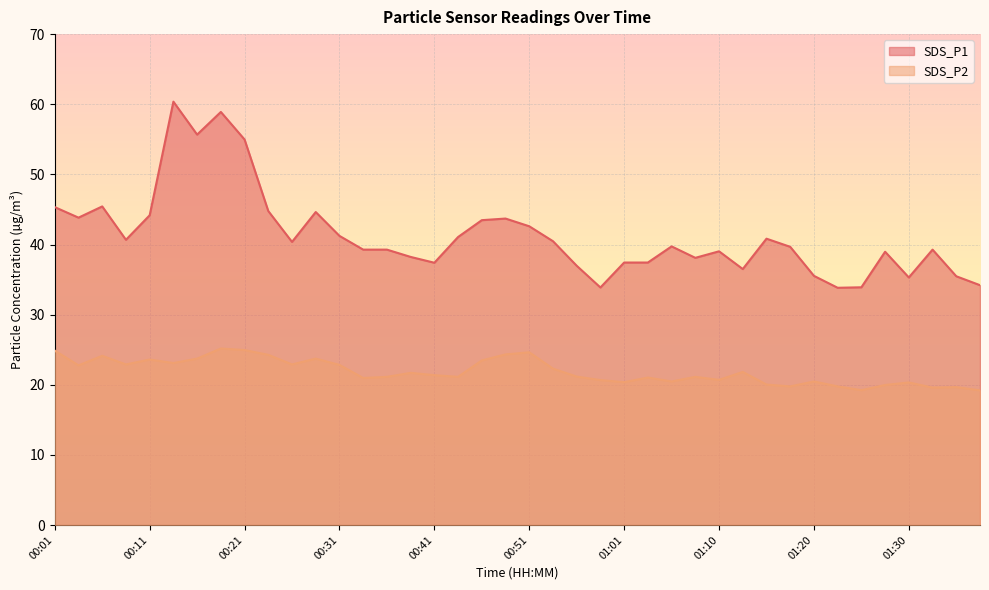

At which category does the chart reach its minimum across all series?

01:37